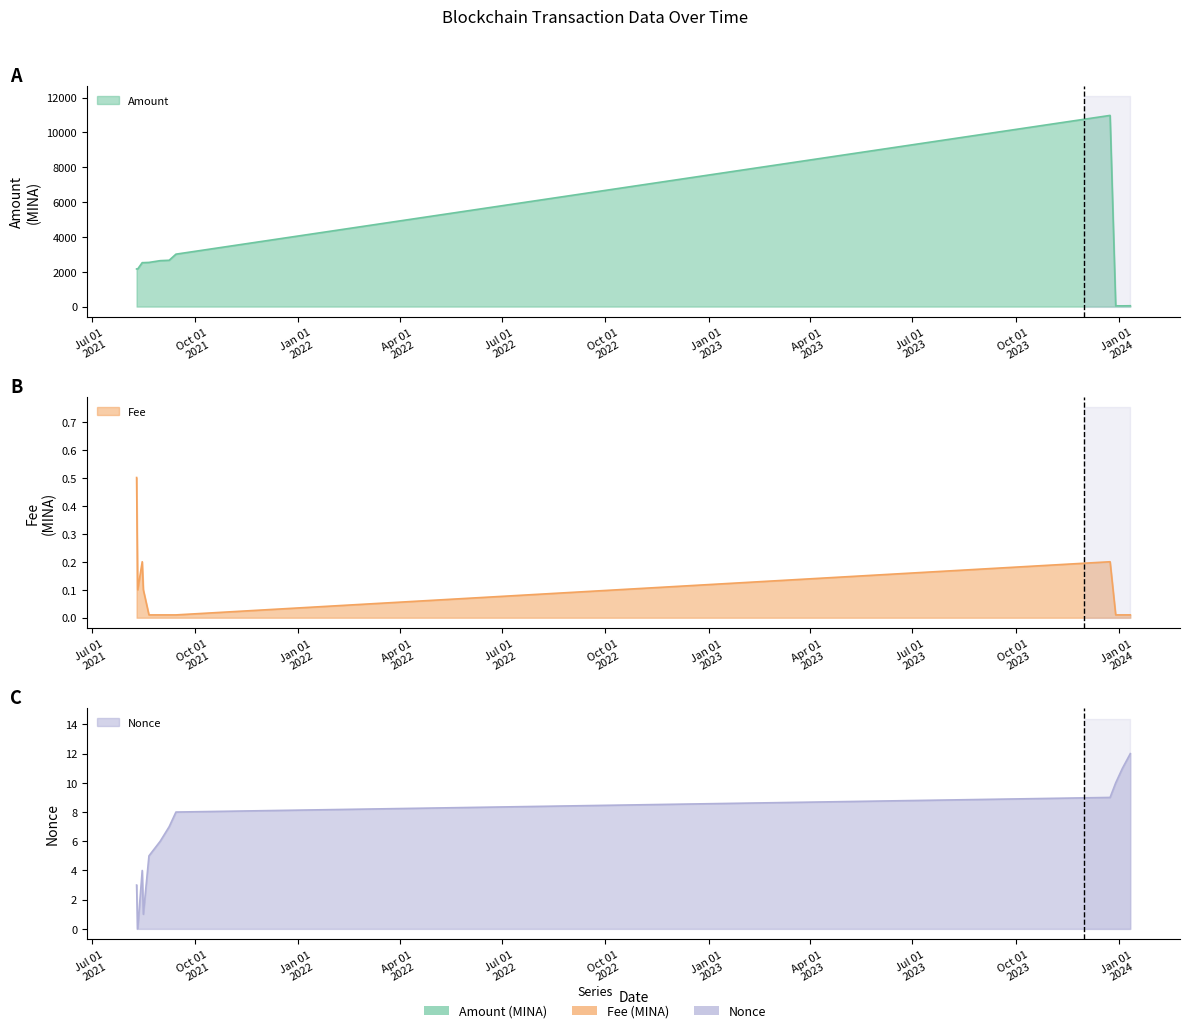

What is the value of the Nonce point at the 12th from the left?

12.0